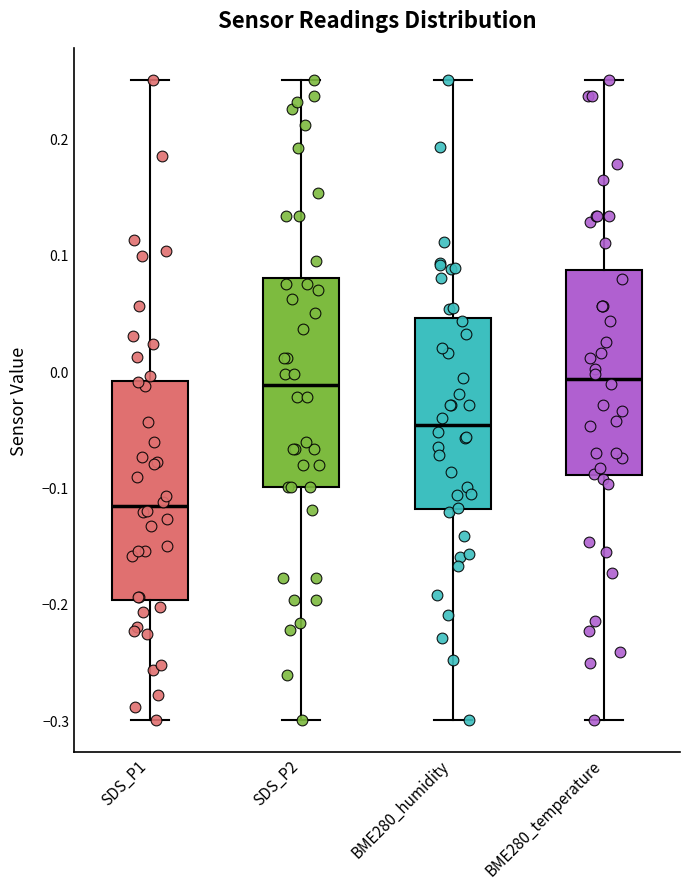

Reading left to right, read every box against the y-axis: the position of its median line, the range the box covers, and the ends of its whiskers. The values are not printed on the chart, so give them approximately, as read against the axis.

SDS_P1: median -0.12, box -0.20 to -0.01, whiskers -0.30 to 0.25
SDS_P2: median -0.01, box -0.10 to 0.08, whiskers -0.30 to 0.25
BME280_humidity: median -0.05, box -0.12 to 0.05, whiskers -0.30 to 0.25
BME280_temperature: median -0.01, box -0.09 to 0.09, whiskers -0.30 to 0.25